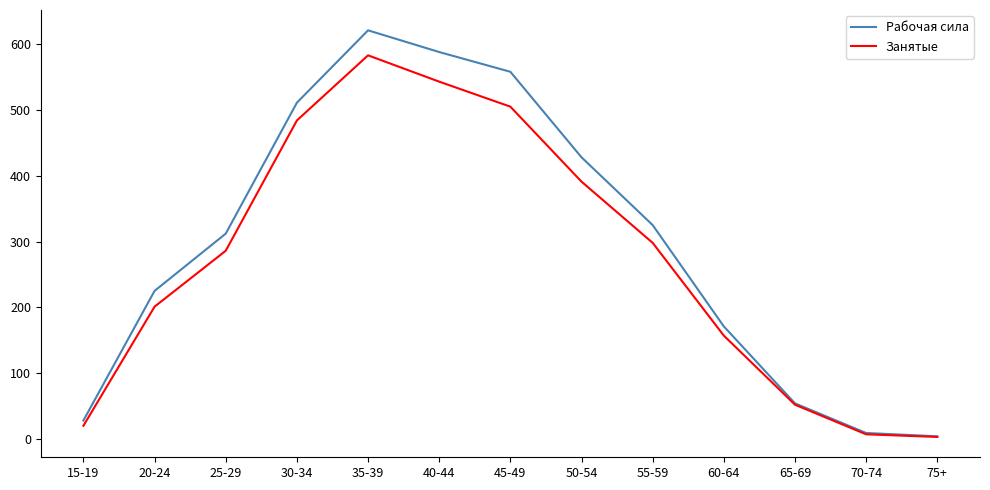

Which series has the largest range (max minus min)?

Рабочая сила